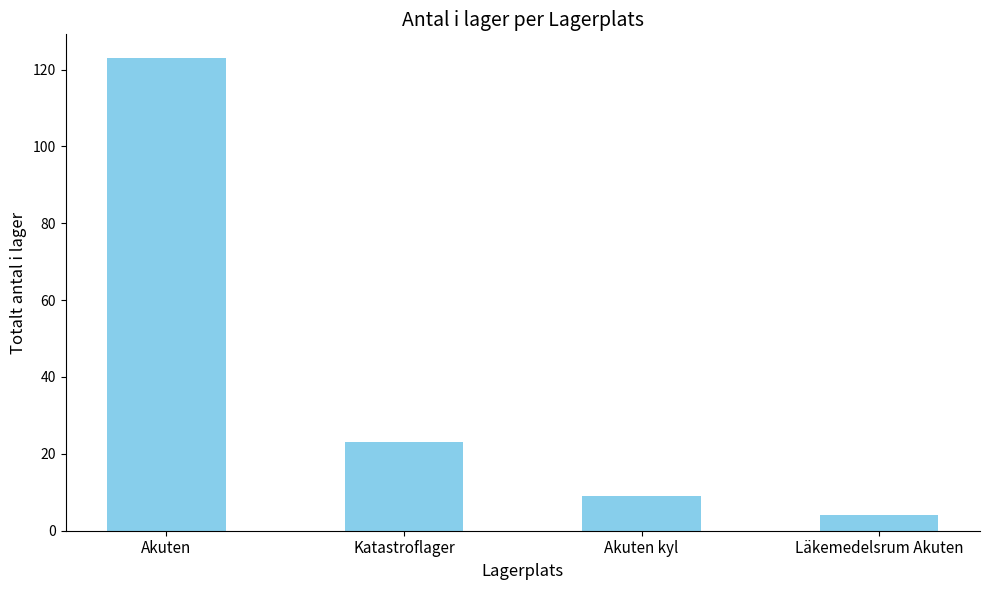

What is the difference between the maximum and minimum values?

119